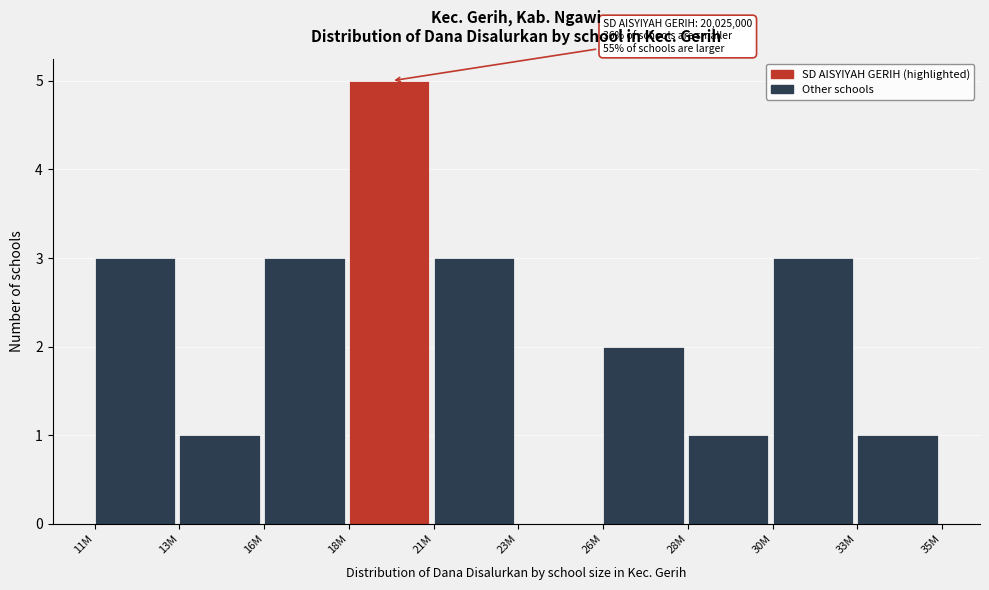

Reading right to left, list all the values displayed in this chart.

33M=1	30M=3	28M=1	26M=2	23M=0	21M=3	18M=5	16M=3	13M=1	11M=3